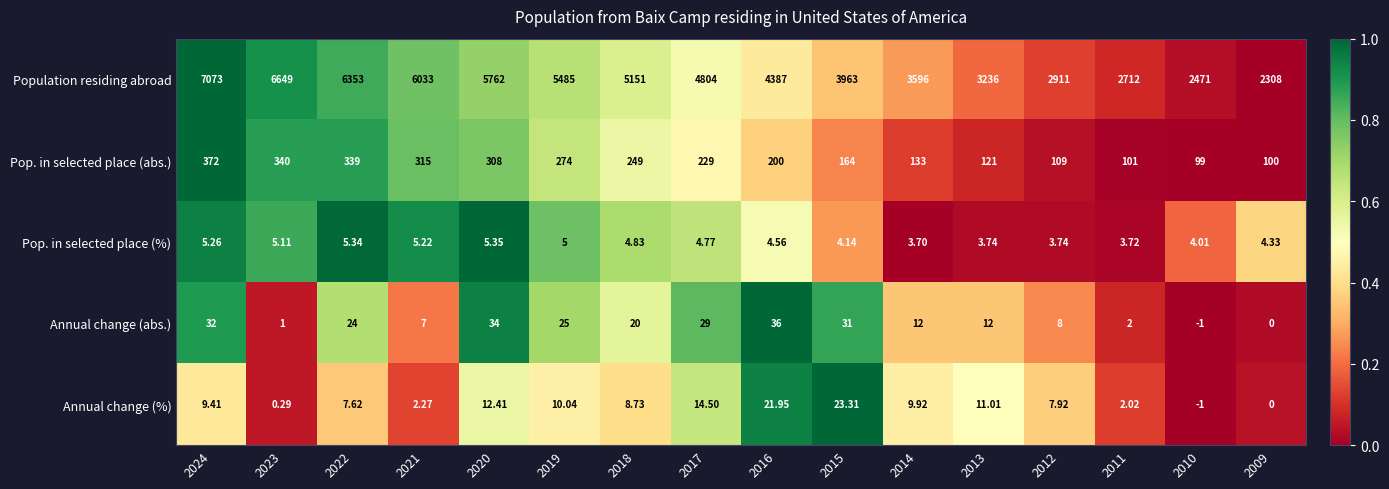

Which series has the largest total across all categories?

Population residing abroad